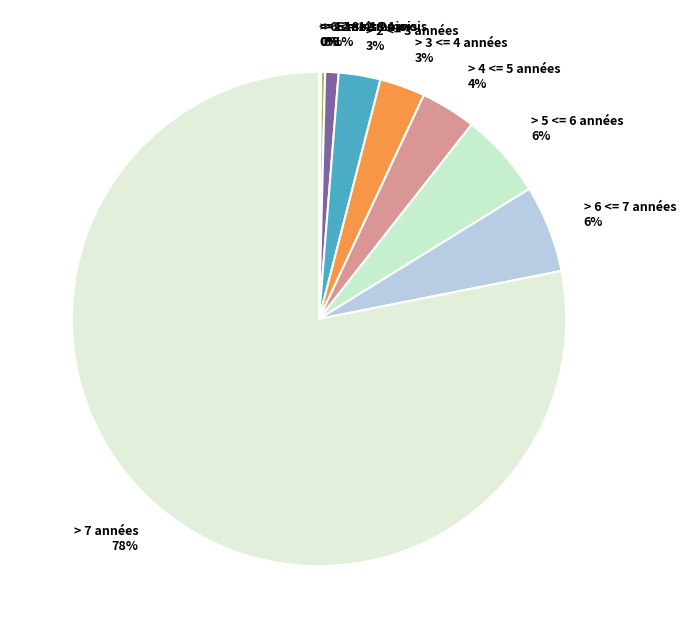

Which slice is the largest?

> 7 années